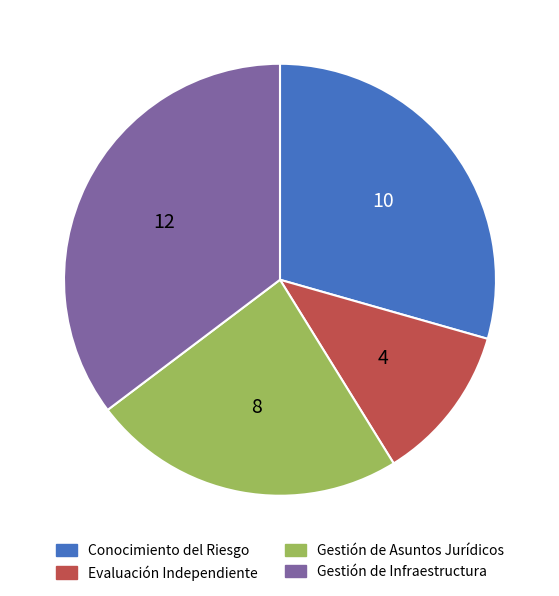

Is it true that Conocimiento del Riesgo is 29% of the pie?

True